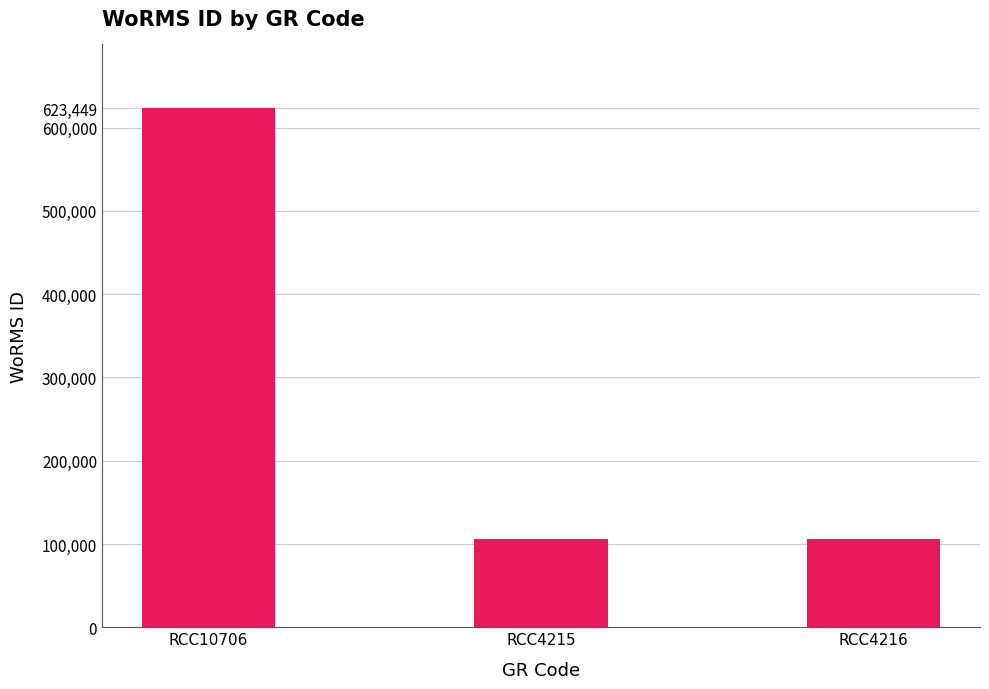

The chart shows a value of 847997 at RCC10706. True or false?

False